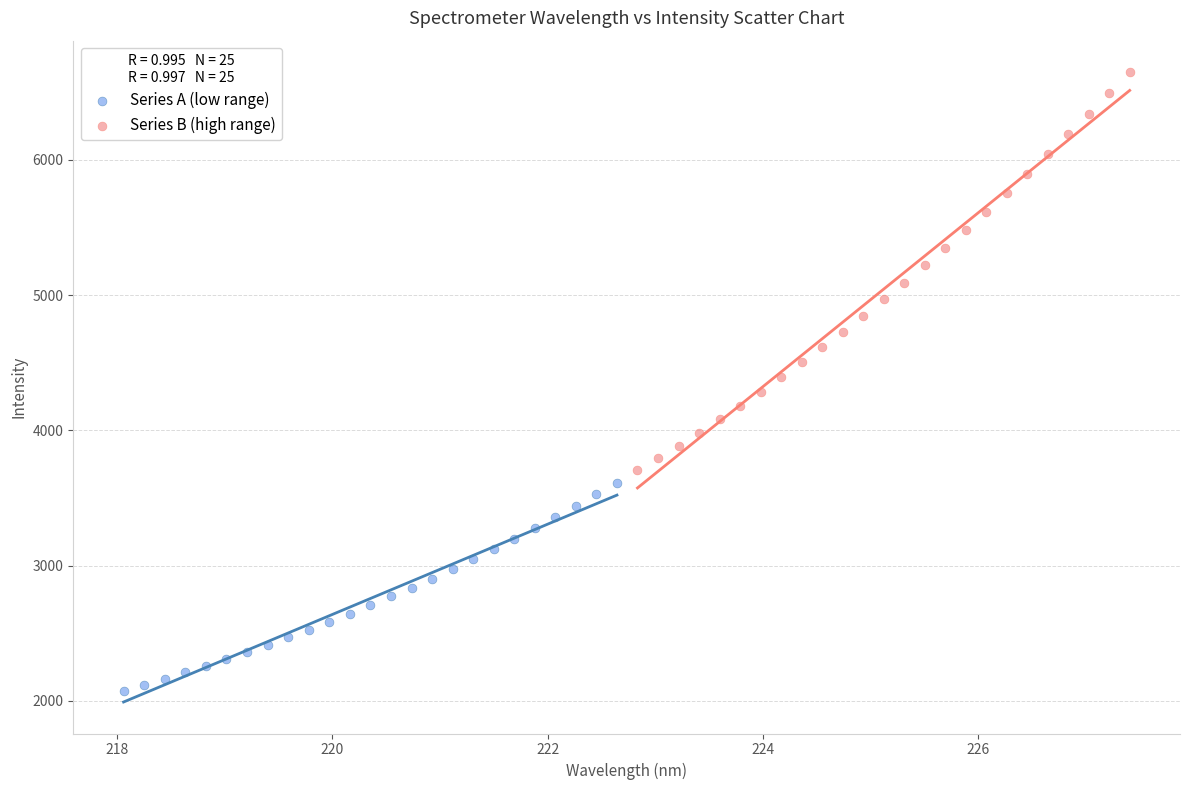

Which series reaches the maximum Y coordinate?

Series B (high range)